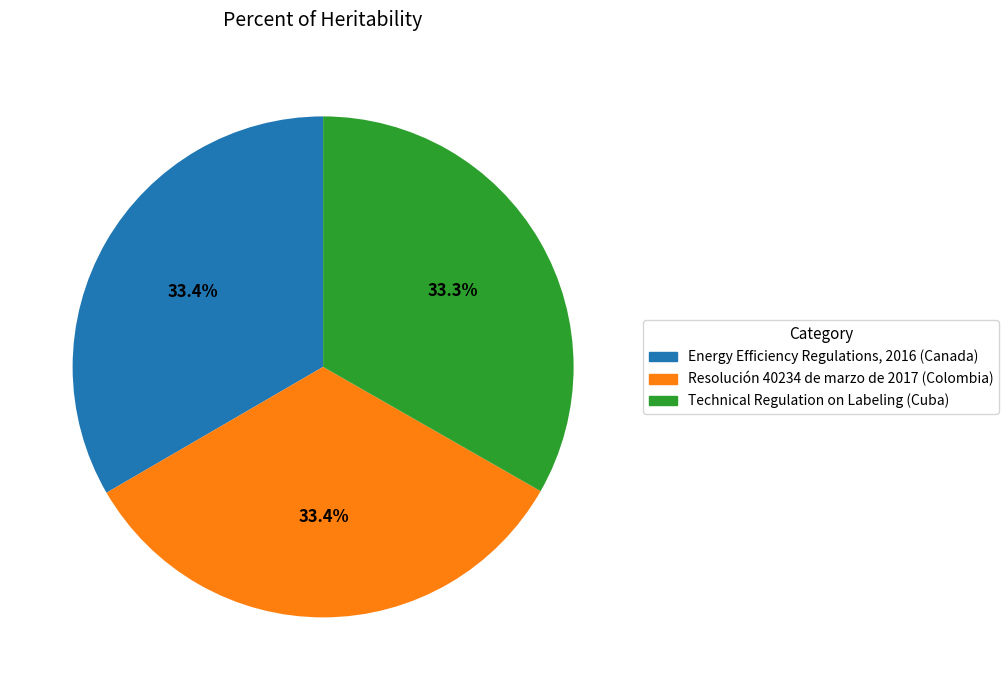

Does Energy Efficiency Regulations, 2016 (Canada) represent more than half of the total?

No